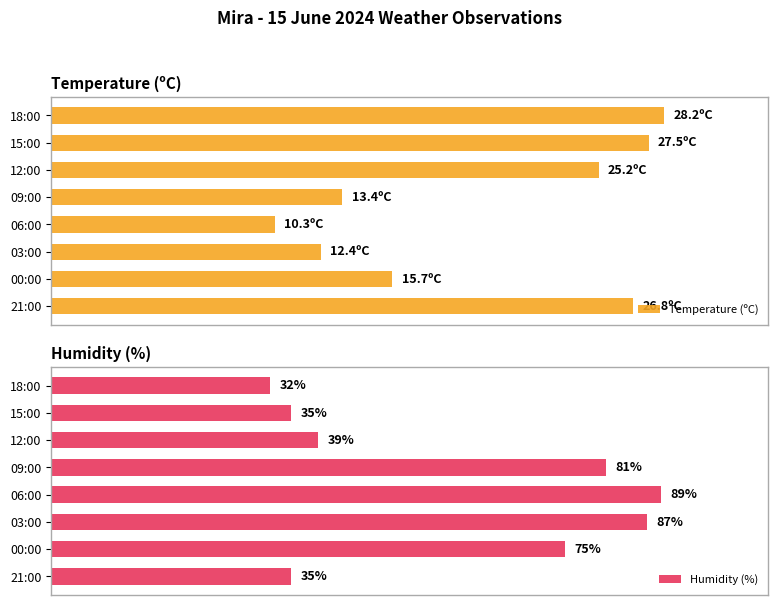

The value of Humidity (%) at 09:00 is 89.0. True or false?

True